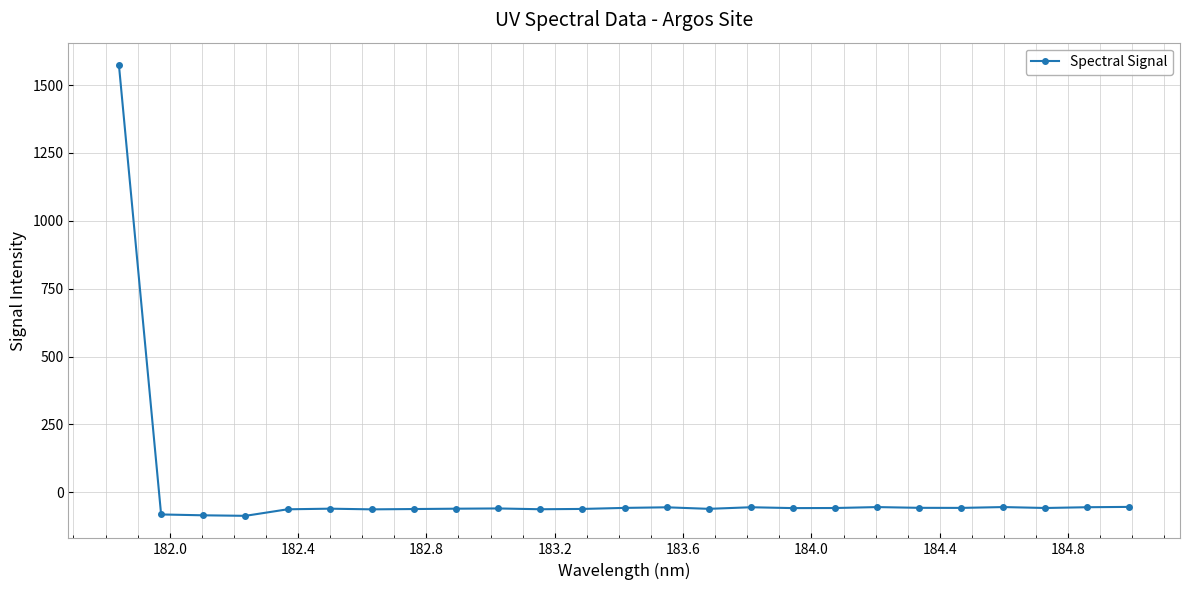

True or false: there are more than 1 points higher than both neighbors.

True